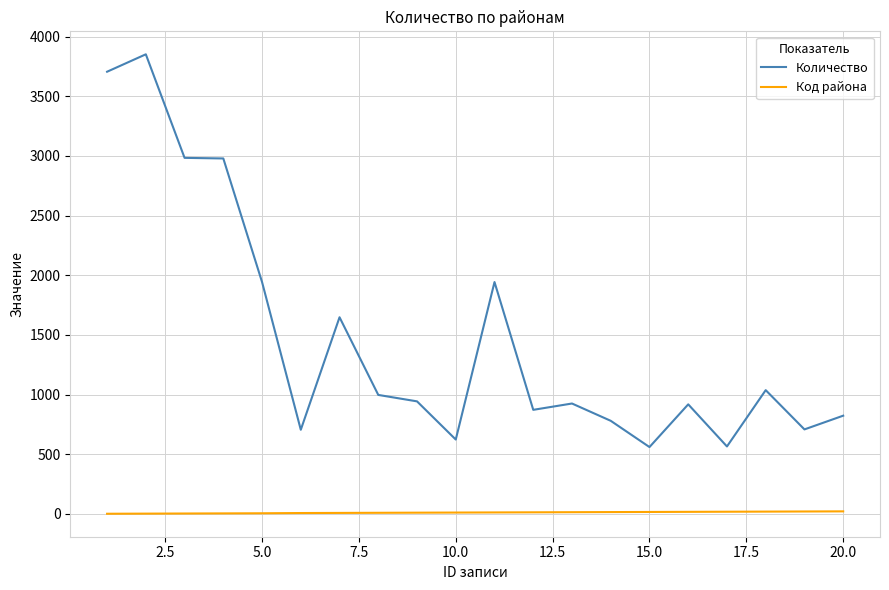

What are all the series names shown in the legend?

Количество, Код района